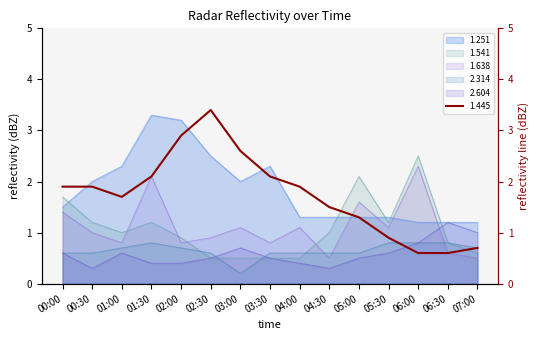

How many categories are shown in the chart?

15